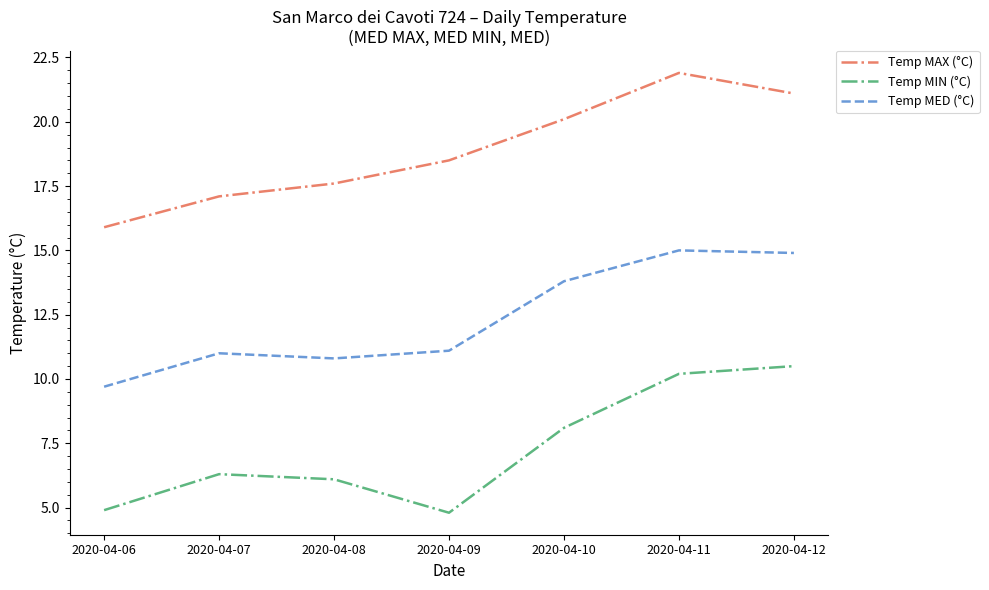

What is the smallest value displayed?

4.8